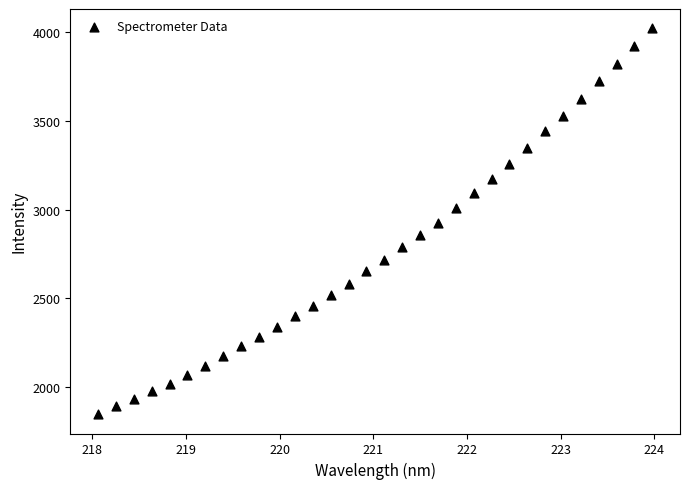

What is the range of Y values (max minus min)?

2174.0